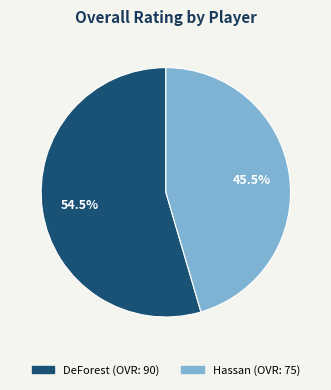

To the nearest percent, what is the difference between the DeForest and Hassan slice percentages?

9%